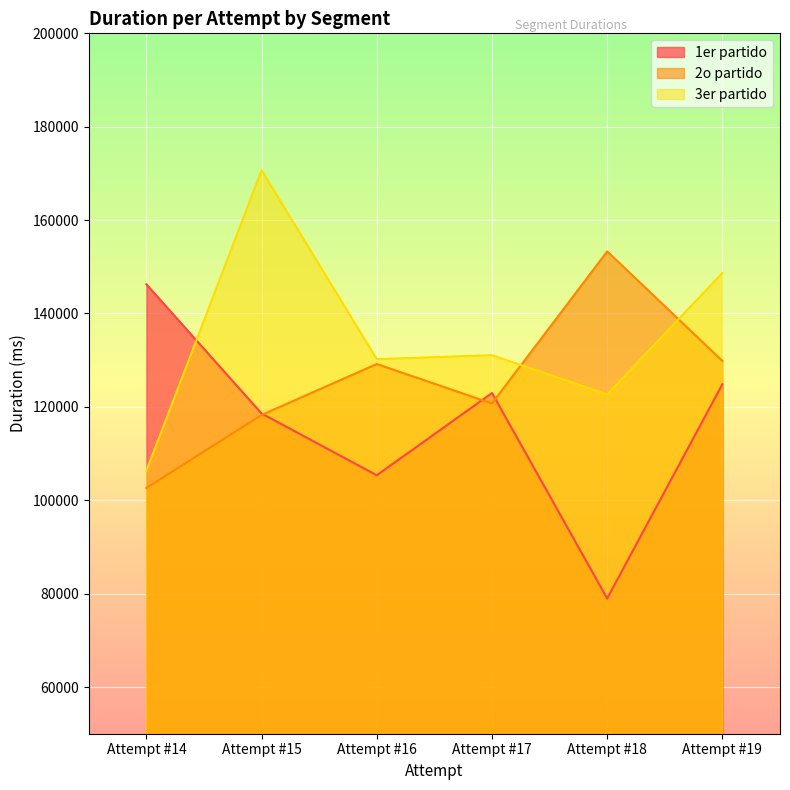

Between Attempt #14 and Attempt #17, which series saw the biggest shift?

3er partido